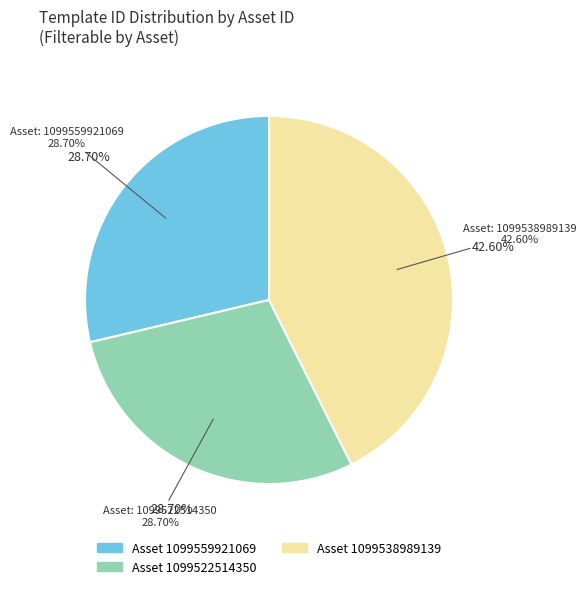

Does 1099538989139 account for over 50% of the chart?

No